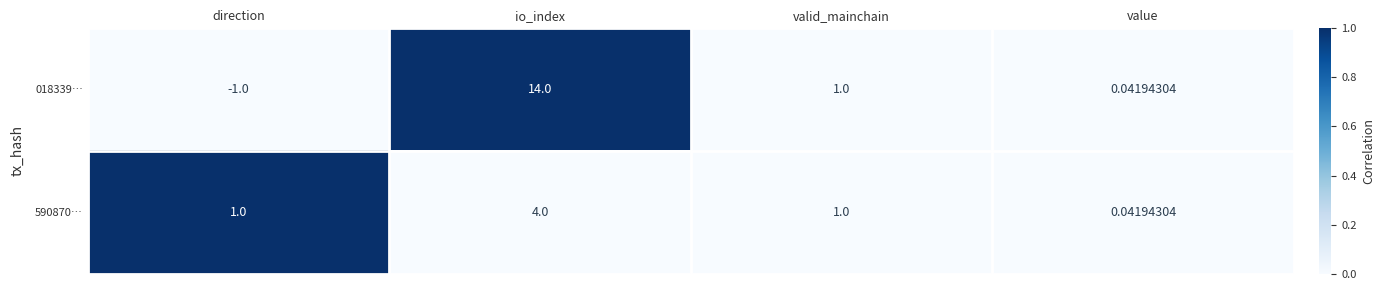

Which label corresponds to the smallest value in the chart?

direction